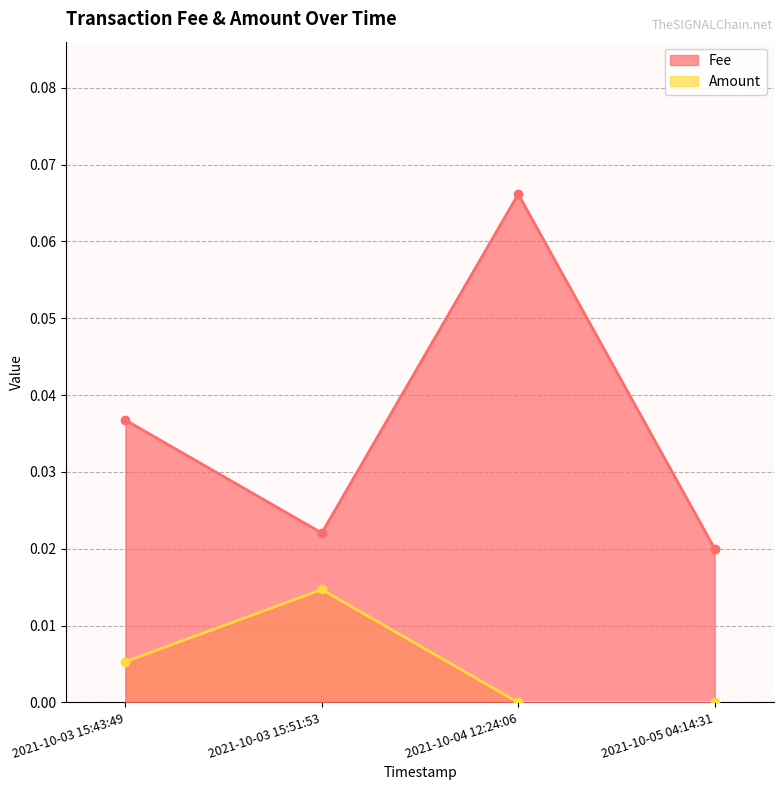

How many Amount values are between 0 and 1?

4